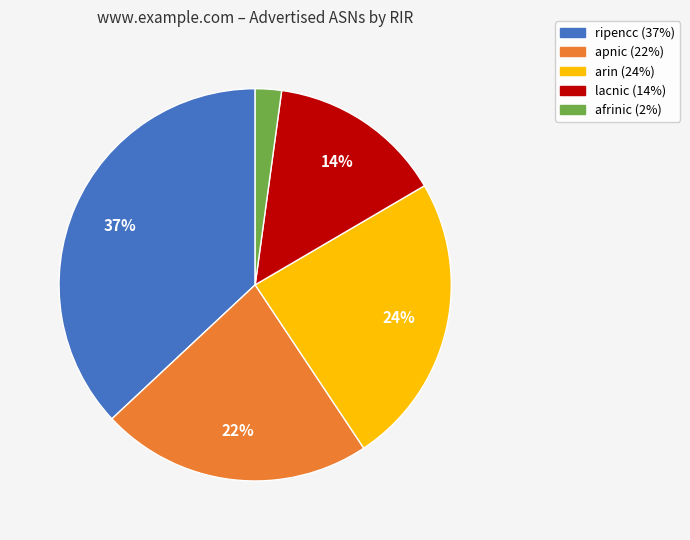

How many segments does this pie chart have?

5